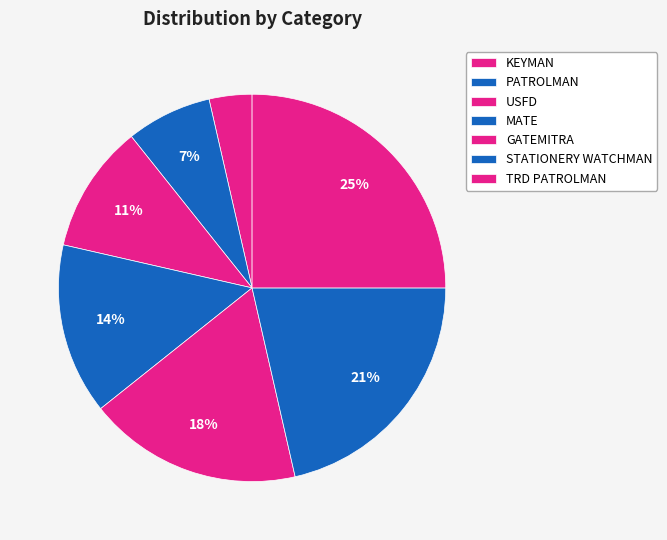

Count the number of slices in the pie.

7